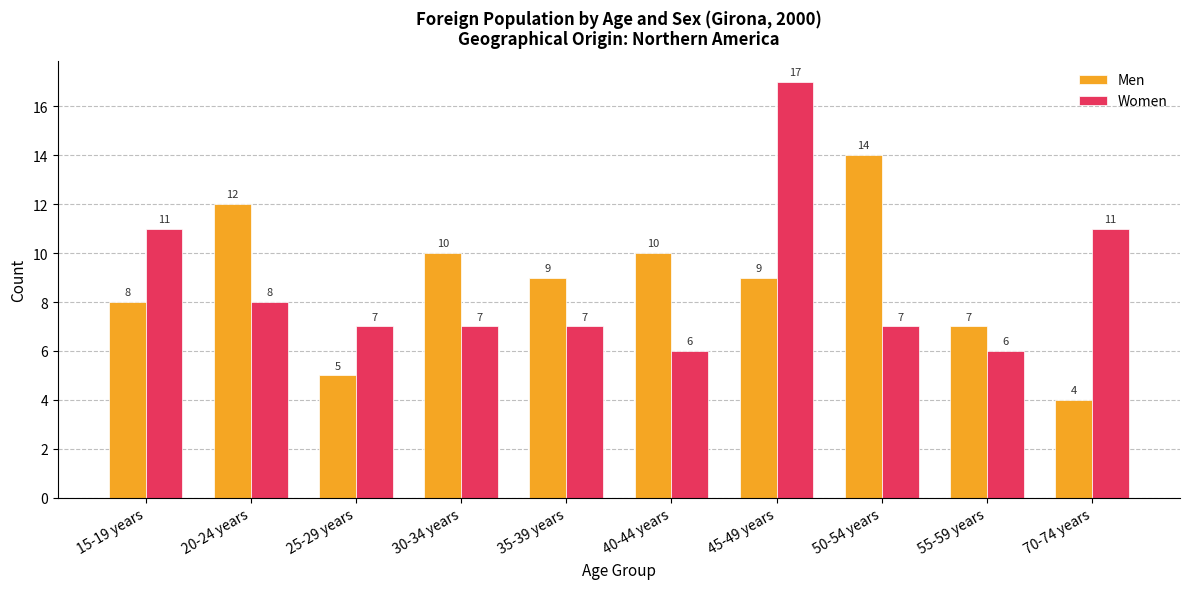

At which label does Men reach its peak?

50-54 years